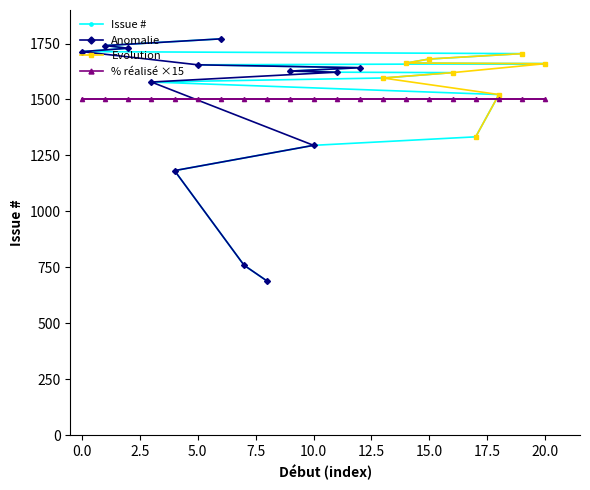

Reading right to left, list all the values displayed in this chart.

Issue #: 08/04/2011=1660	19/04/2011=1705	04/03/2011=1522	07/01/2011=1333	01/04/2011=1620	12/04/2011=1681	08/04/2011=1663	28/03/2011=1596	05/04/2011=1642	01/04/2011=1622	14/12/2010=1295	04/04/2011=1627	18/06/2010=688	07/07/2010=759	12/05/2011=1771	07/04/2011=1655	12/11/2010=1182	18/03/2011=1578	22/04/2011=1729	29/04/2011=1741	20/04/2011=1714
% réalisé: 08/04/2011=100	19/04/2011=100	04/03/2011=100	07/01/2011=100	01/04/2011=100	12/04/2011=100	08/04/2011=100	28/03/2011=100	05/04/2011=100	01/04/2011=100	14/12/2010=100	04/04/2011=100	18/06/2010=100	07/07/2010=100	12/05/2011=100	07/04/2011=100	12/11/2010=100	18/03/2011=100	22/04/2011=100	29/04/2011=100	20/04/2011=100
Anomalie: 08/04/2011=0	19/04/2011=0	04/03/2011=0	07/01/2011=0	01/04/2011=0	12/04/2011=0	08/04/2011=0	28/03/2011=0	05/04/2011=1642	01/04/2011=1622	14/12/2010=1295	04/04/2011=1627	18/06/2010=688	07/07/2010=759	12/05/2011=1771	07/04/2011=1655	12/11/2010=1182	18/03/2011=1578	22/04/2011=1729	29/04/2011=1741	20/04/2011=1714
Evolution: 08/04/2011=1660	19/04/2011=1705	04/03/2011=1522	07/01/2011=1333	01/04/2011=1620	12/04/2011=1681	08/04/2011=1663	28/03/2011=1596	05/04/2011=0	01/04/2011=0	14/12/2010=0	04/04/2011=0	18/06/2010=0	07/07/2010=0	12/05/2011=0	07/04/2011=0	12/11/2010=0	18/03/2011=0	22/04/2011=0	29/04/2011=0	20/04/2011=0